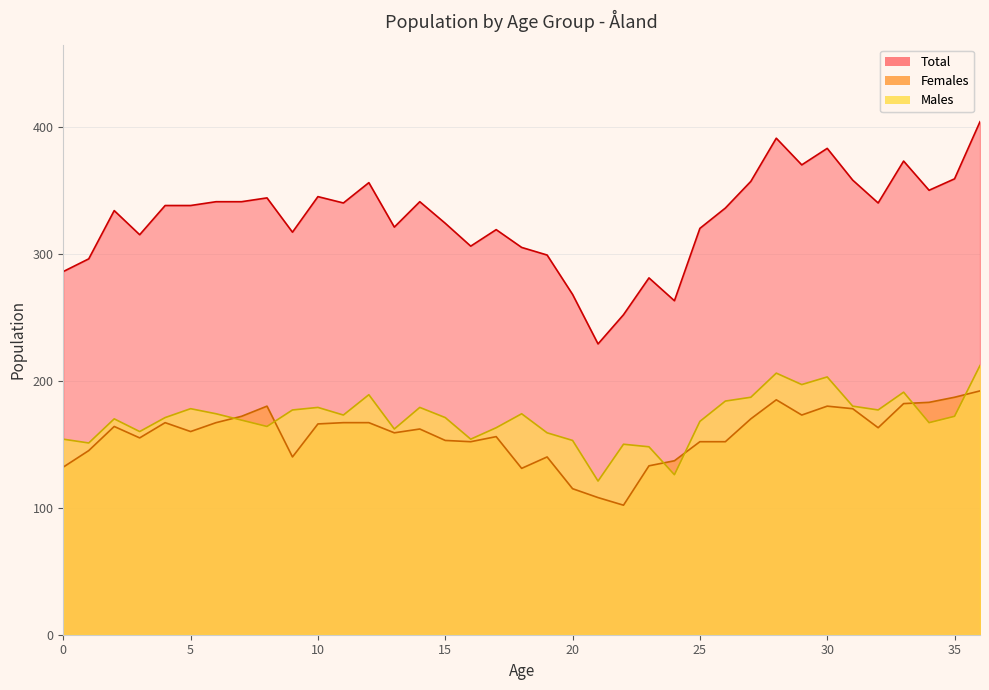

What is the spread (max minus min) of values at 18?

174